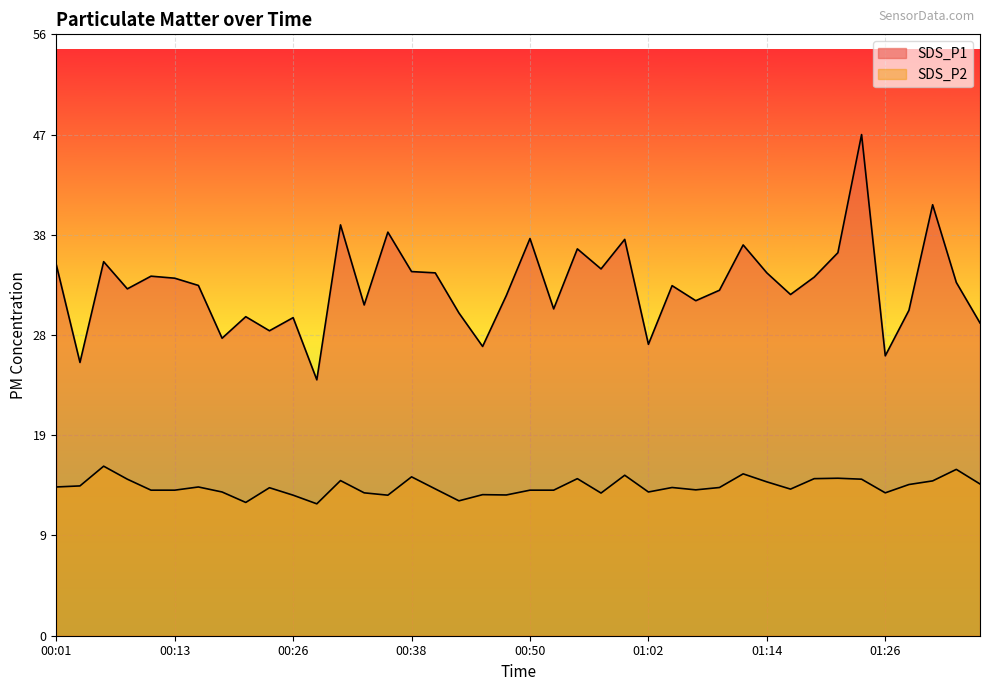

Reading left to right, what are all the values shown in this chart?

SDS_P1: 34.8	25.6	35.1	32.5	33.7	33.5	32.9	27.9	29.9	28.6	29.8	24.0	38.5	31.0	37.9	34.1	34.0	30.3	27.1	31.9	37.2	30.6	36.3	34.4	37.2	27.3	32.8	31.4	32.4	36.6	34.0	32.0	33.6	35.9	47.0	26.2	30.5	40.4	33.1	29.3
SDS_P2: 13.9	14.1	15.9	14.7	13.7	13.7	13.9	13.5	12.5	13.9	13.2	12.4	14.6	13.4	13.2	14.9	13.8	12.7	13.2	13.2	13.7	13.7	14.7	13.4	15.1	13.5	13.9	13.7	13.9	15.2	14.4	13.8	14.7	14.8	14.7	13.4	14.2	14.5	15.6	14.2